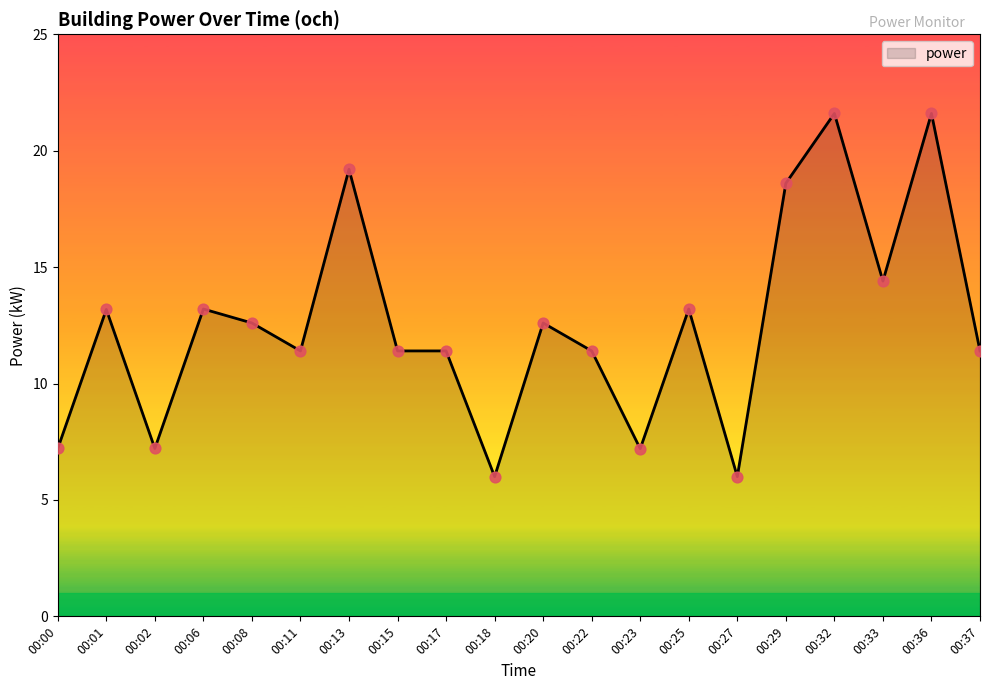

What is the change in value from 00:06 to 00:11?

-1.8